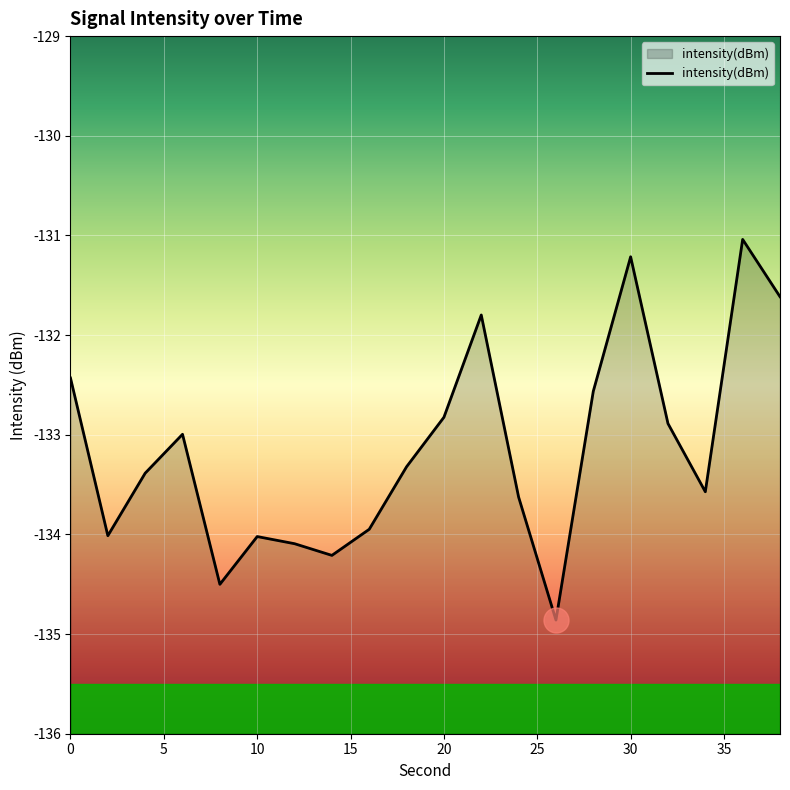

How many lines are shown in the chart?

1